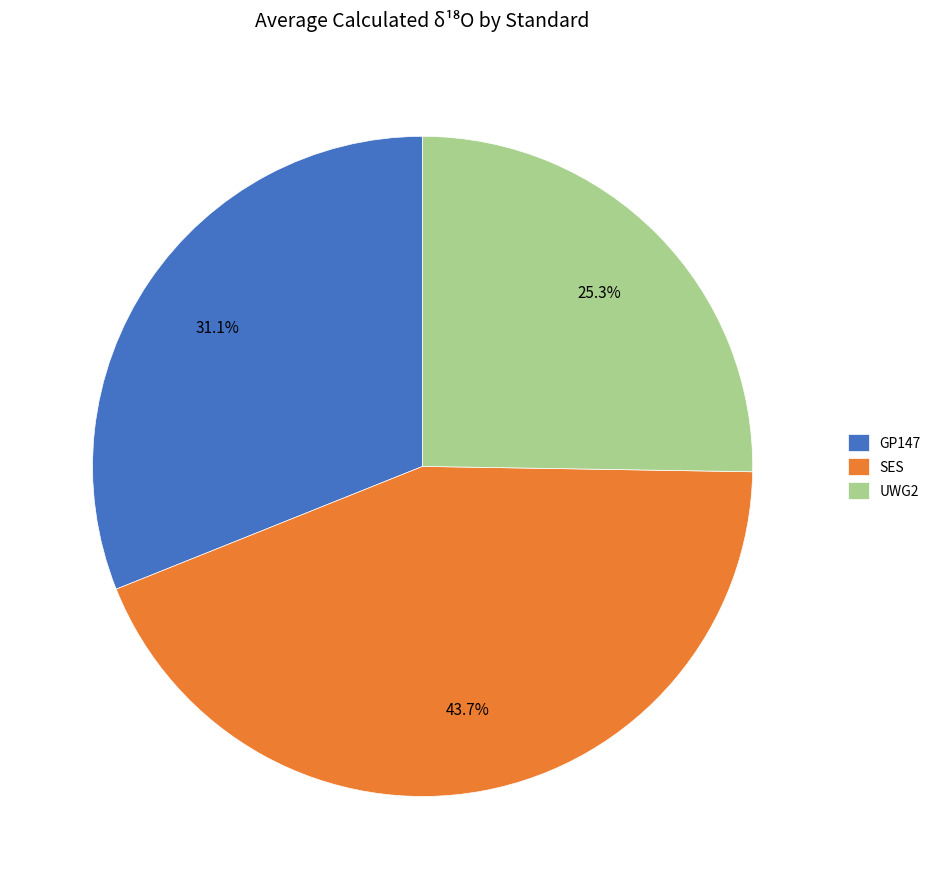

Does GP147 account for over 50% of the chart?

No